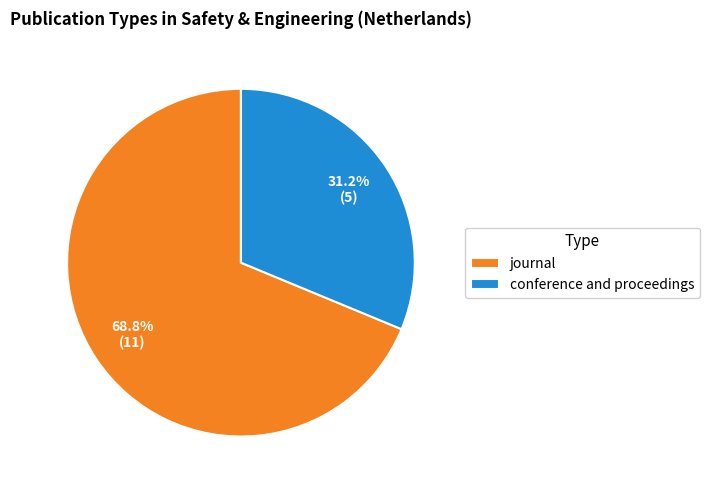

Rank the categories by value from highest to lowest.

journal, conference and proceedings